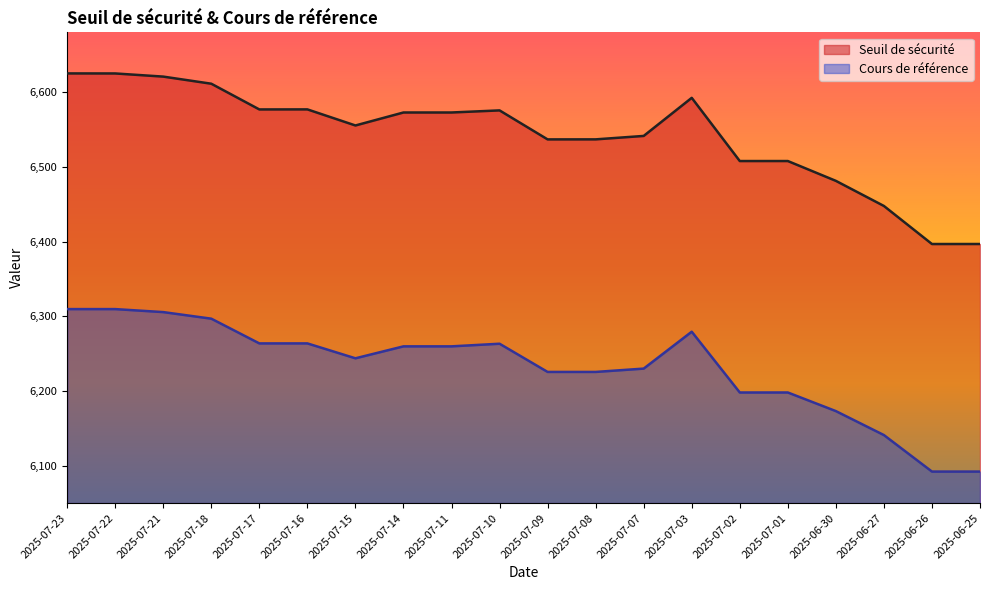

What is the smallest value displayed?

6092.2